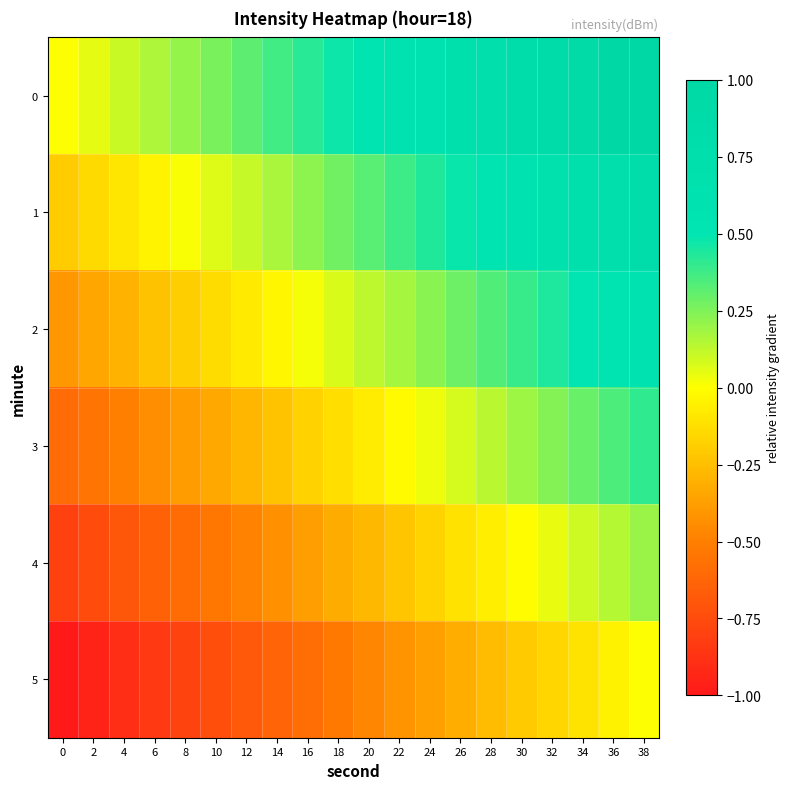

What is the spread (max minus min) of values at 16?

1.0